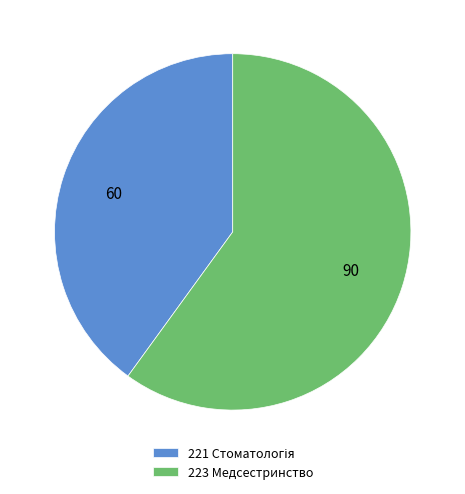

What is the majority slice?

223 Медсестринство